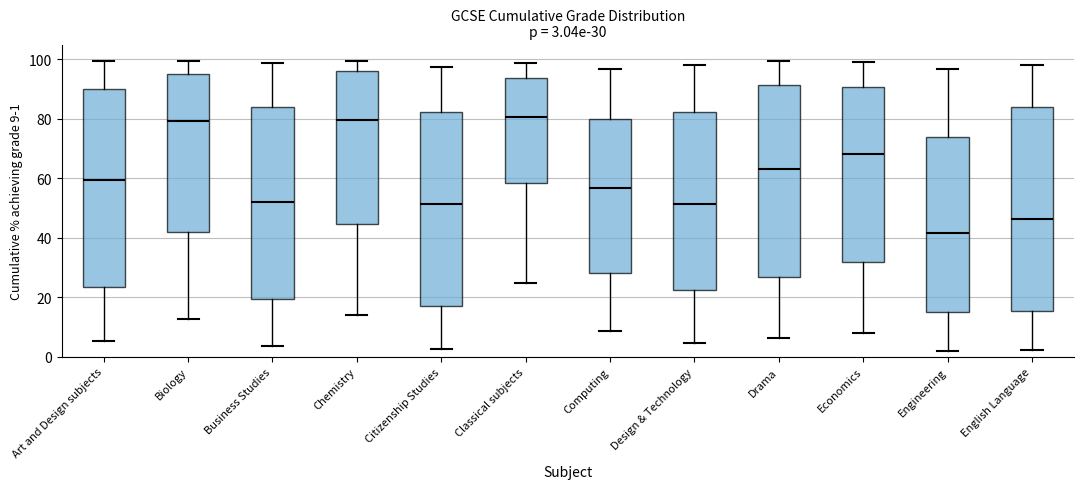

Which box is the tallest, from its lower edge to its upper edge?

English Language